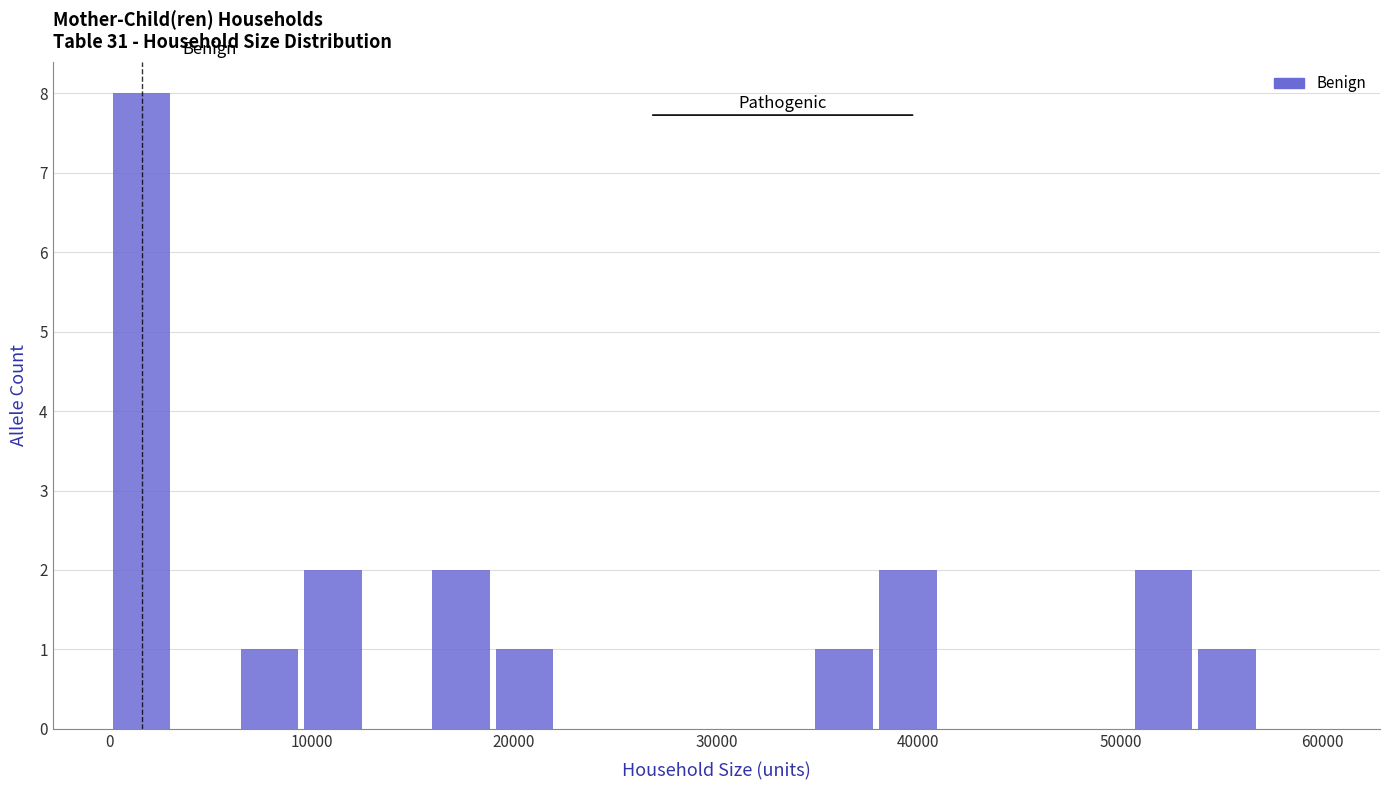

Read against the x-axis, roughly where is the centre of the tallest bar?

2000